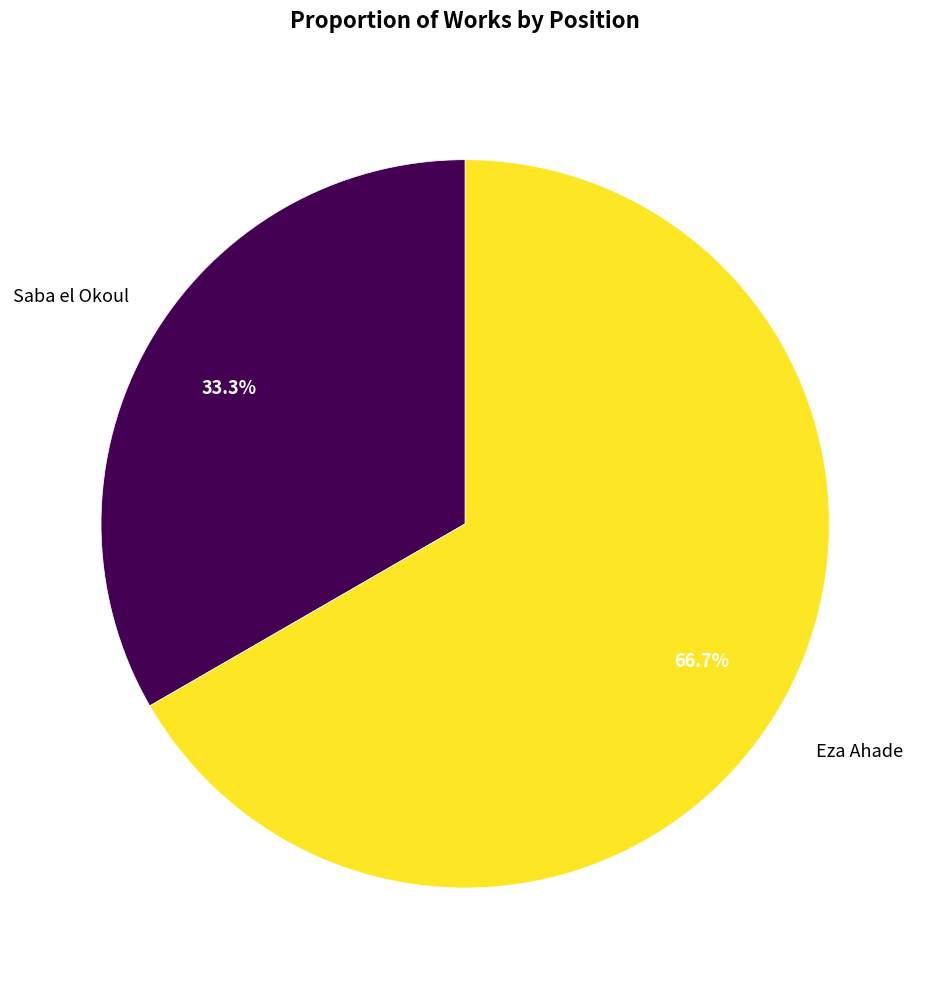

What percentage is the Eza Ahade slice, to the nearest percent?

67%